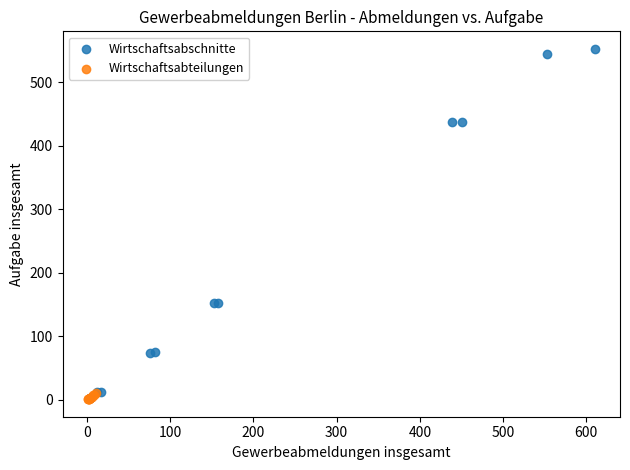

What are all the series names shown in the legend?

Wirtschaftsabschnitte, Wirtschaftsabteilungen